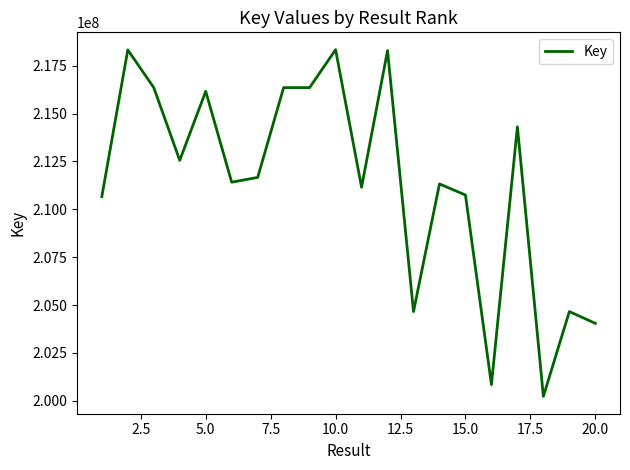

What is the difference between the maximum and minimum values?

18103982